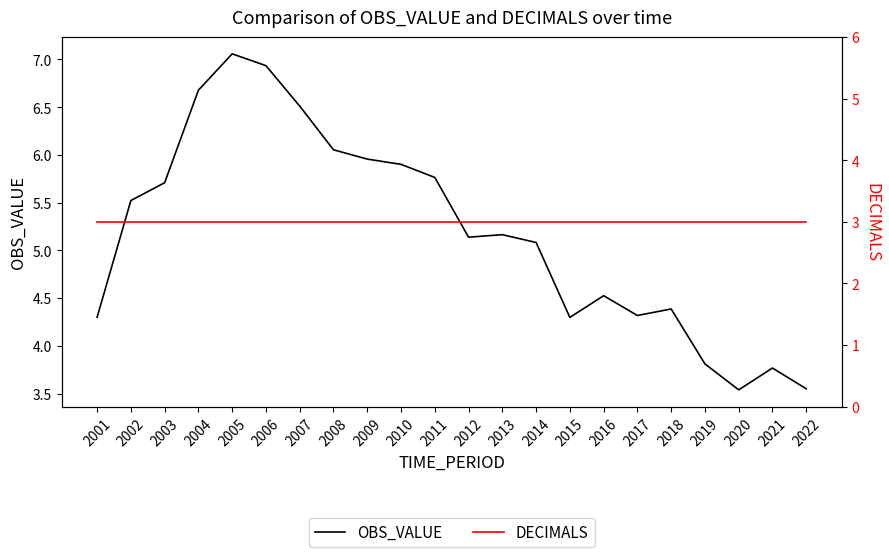

Reading left to right, transcribe all the data shown in this chart.

OBS_VALUE: 4.3	5.5	5.7	6.7	7.1	6.9	6.5	6.1	6.0	5.9	5.8	5.1	5.2	5.1	4.3	4.5	4.3	4.4	3.8	3.5	3.8	3.5
DECIMALS: 3.0	3.0	3.0	3.0	3.0	3.0	3.0	3.0	3.0	3.0	3.0	3.0	3.0	3.0	3.0	3.0	3.0	3.0	3.0	3.0	3.0	3.0